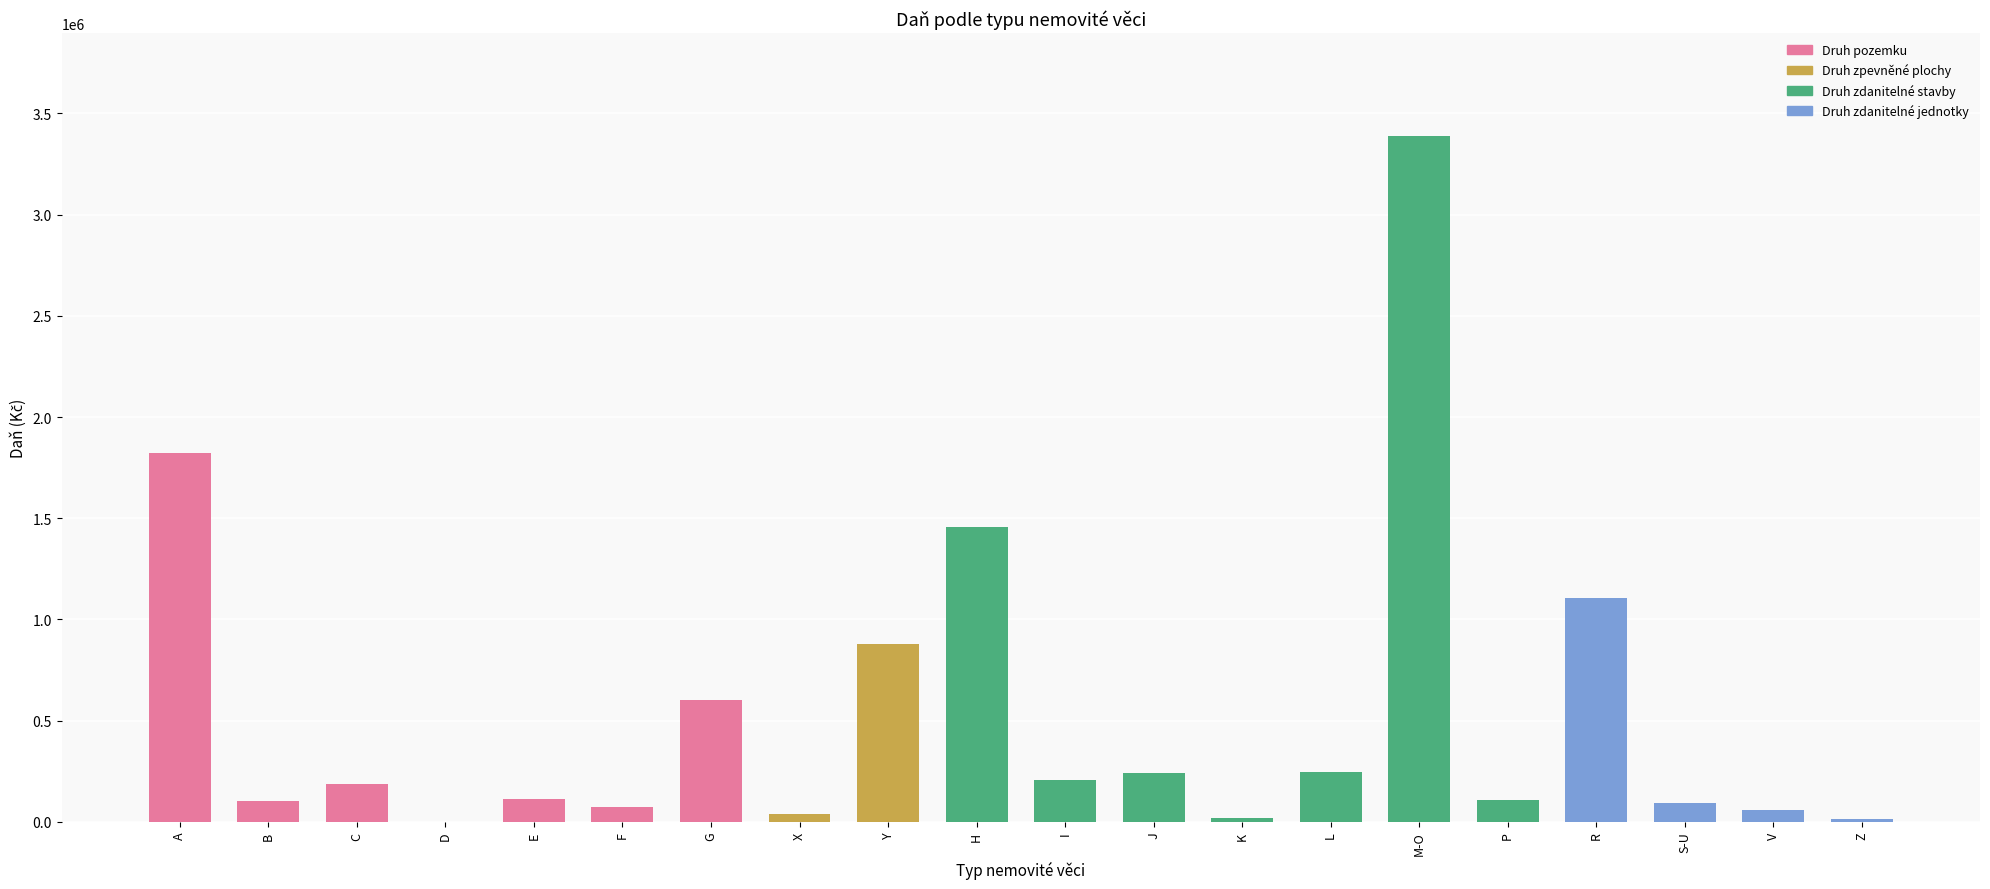

Which has a higher value, L or X?

L